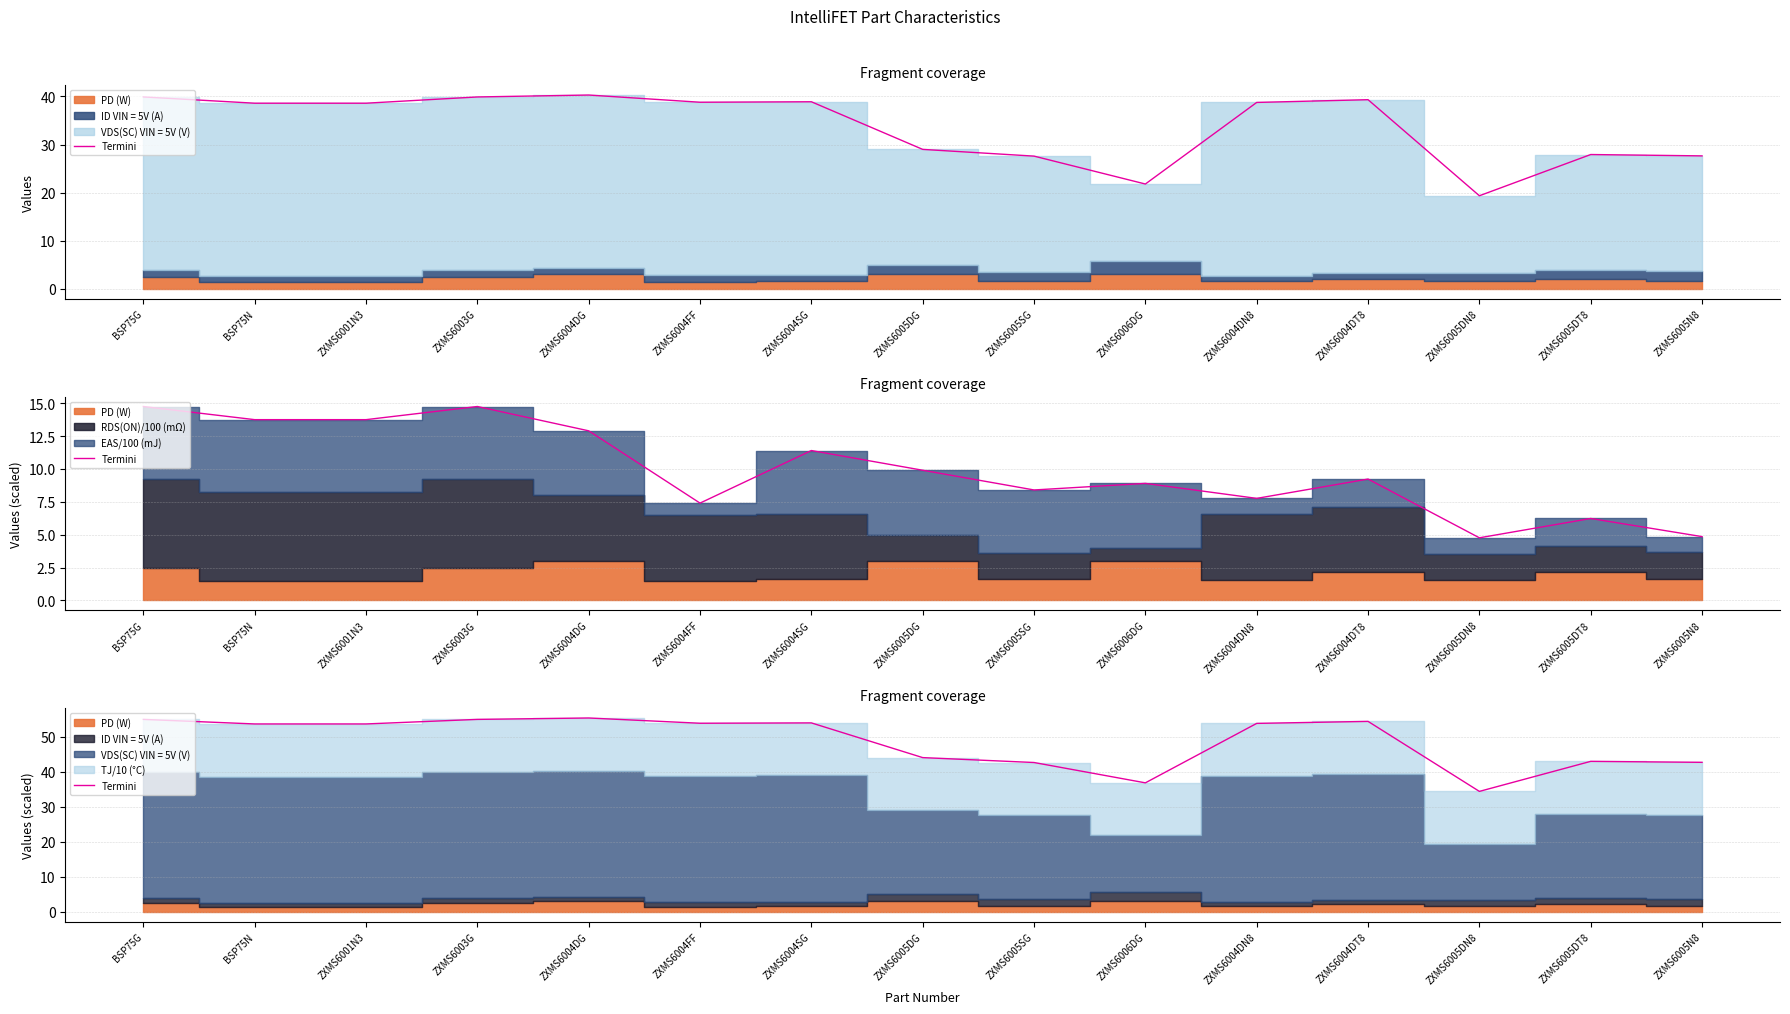

At which category does the data reach its first local peak?

ZXMS6004DG